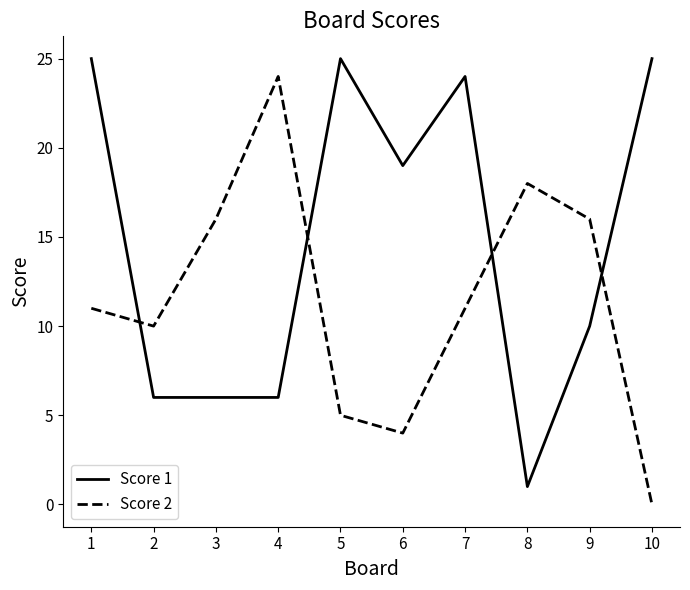

Which label corresponds to the smallest value in the chart?

10